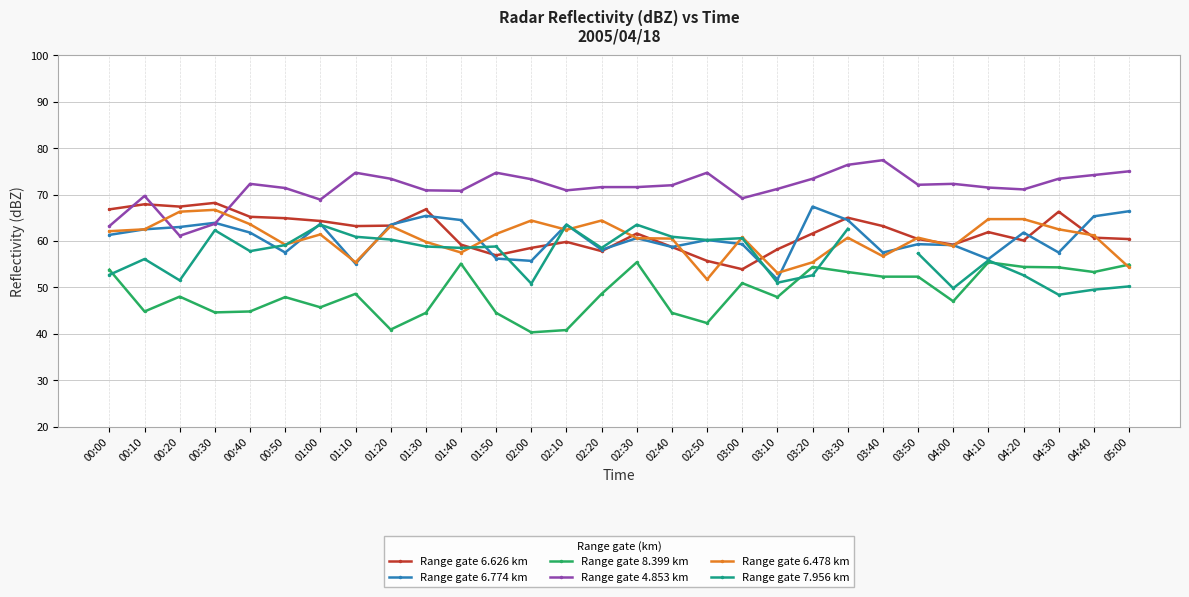

Which series has the largest range (max minus min)?

Range gate 4.853 km